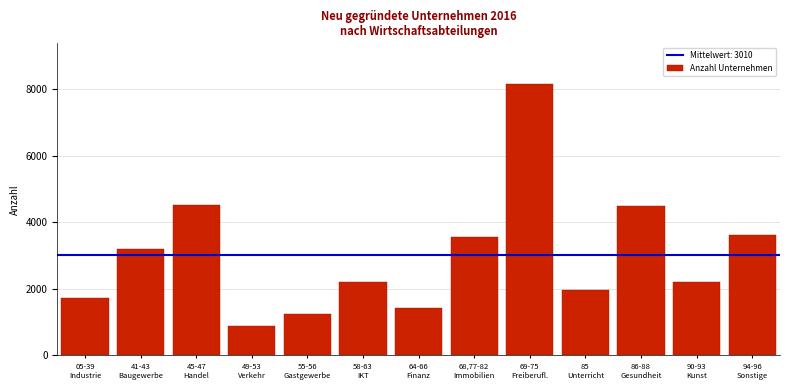

What is the maximum value shown in the chart?

8156